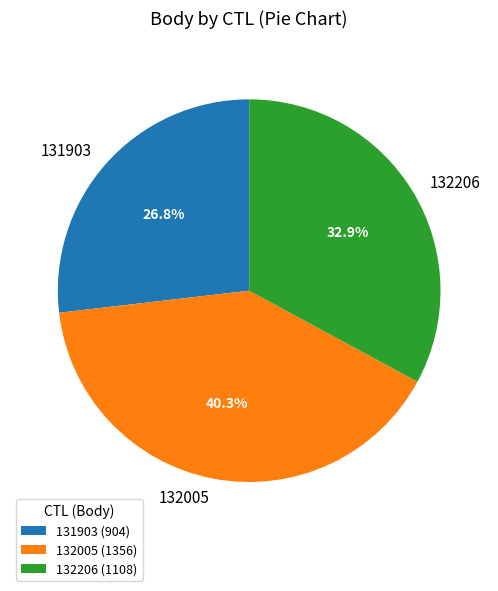

Is it true that 131903 is 18% of the pie?

False